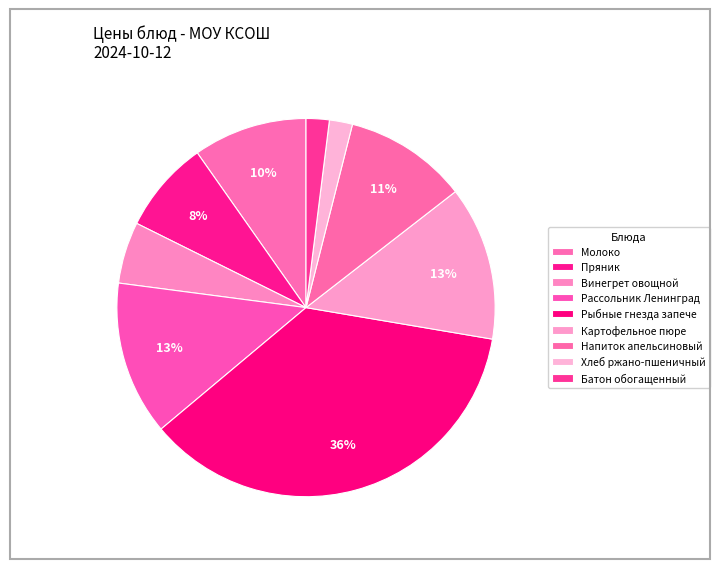

To the nearest percent, what is the difference between the largest and smallest slice percentages?

34%